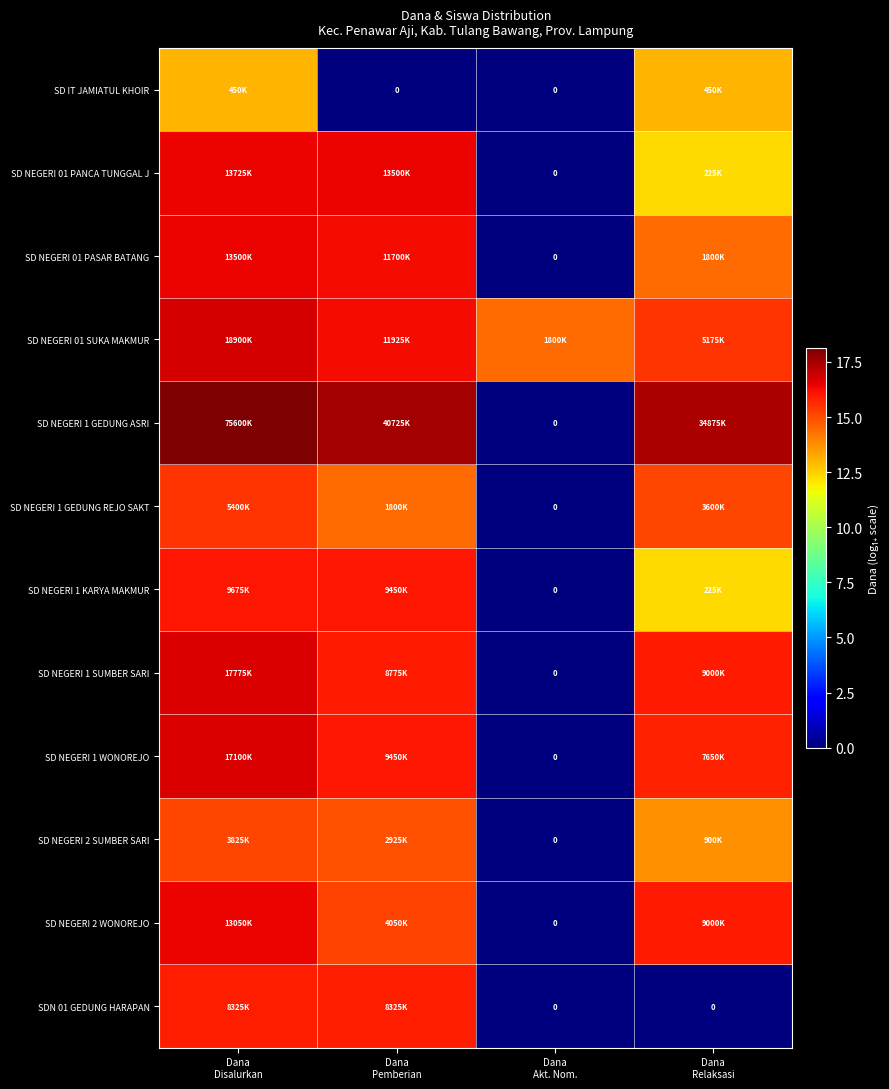

What is the maximum value for SD NEGERI 2 WONOREJO?

16.4